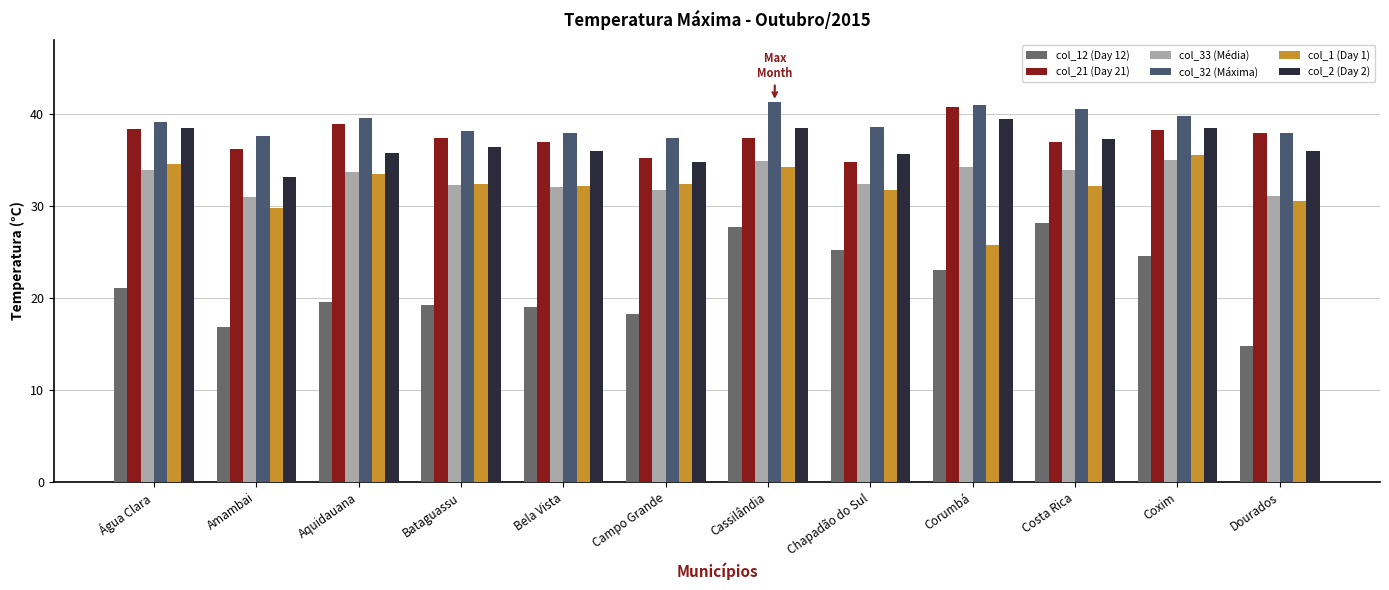

At Campo Grande, list the series in order from largest to smallest.

col_32 (Máxima), col_21 (Day 21), col_2 (Day 2), col_1 (Day 1), col_33 (Média), col_12 (Day 12)